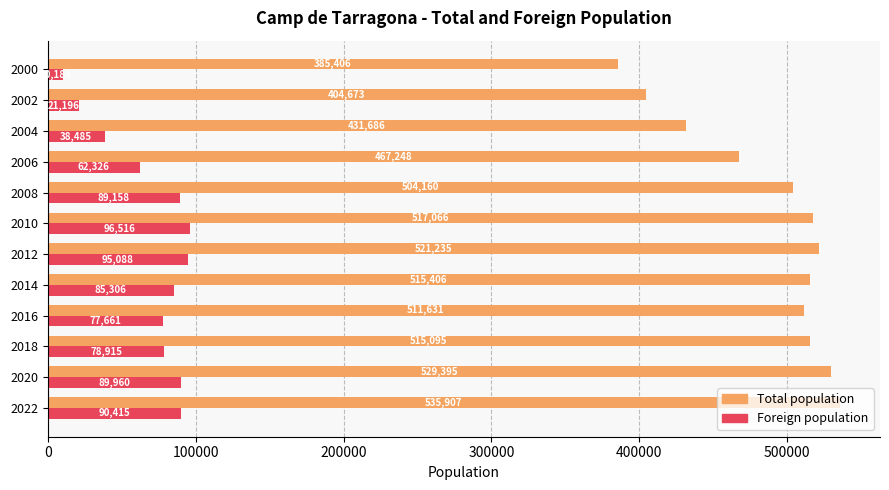

True or false: Foreign population has a value of 38485 at 2004.

True